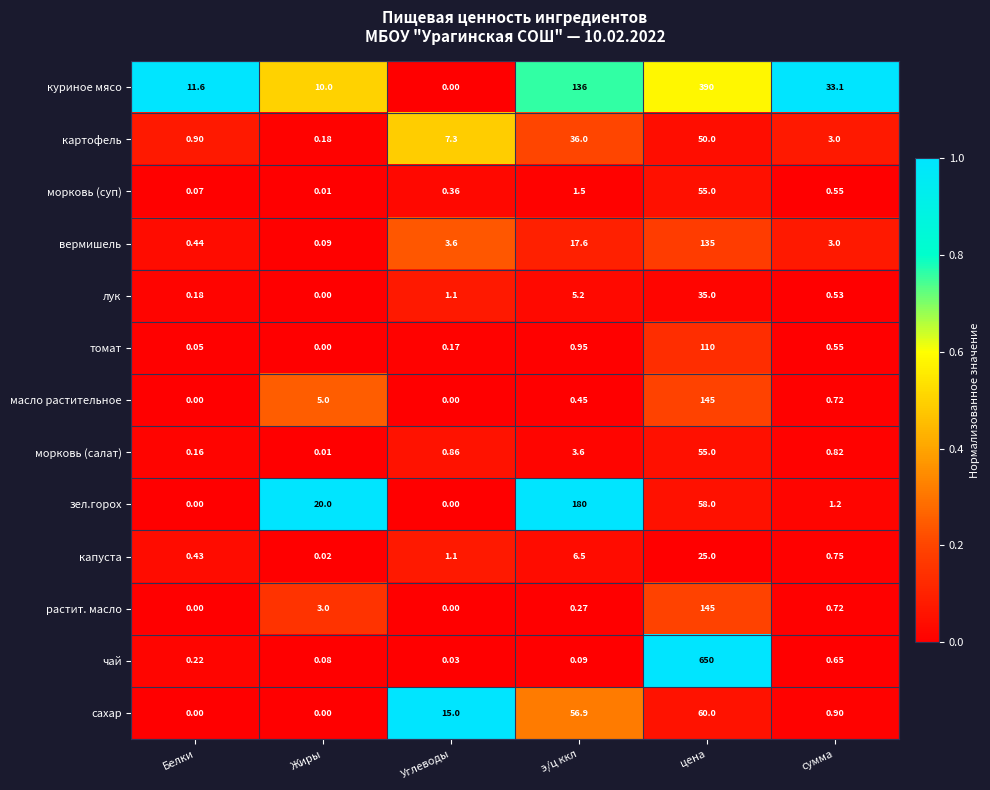

At how many categories does at least one series exceed 0?

6